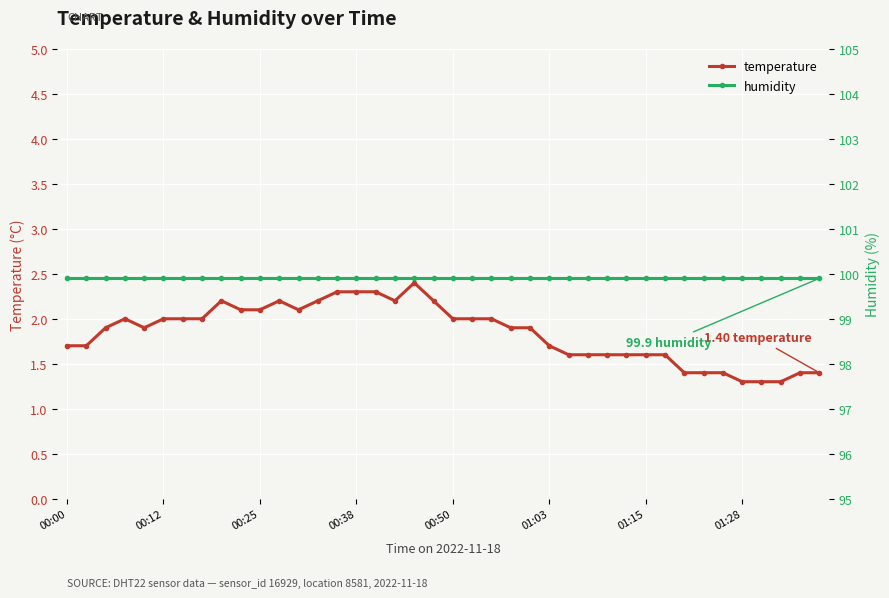

How many categories are shown in the chart?

40